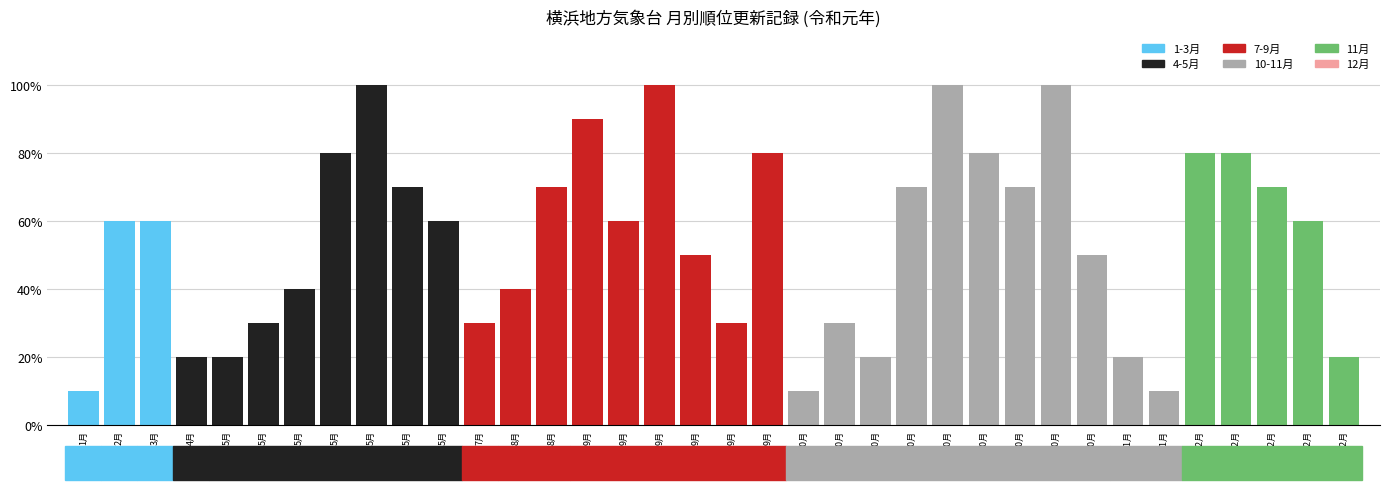

How many series are shown in this chart?

1